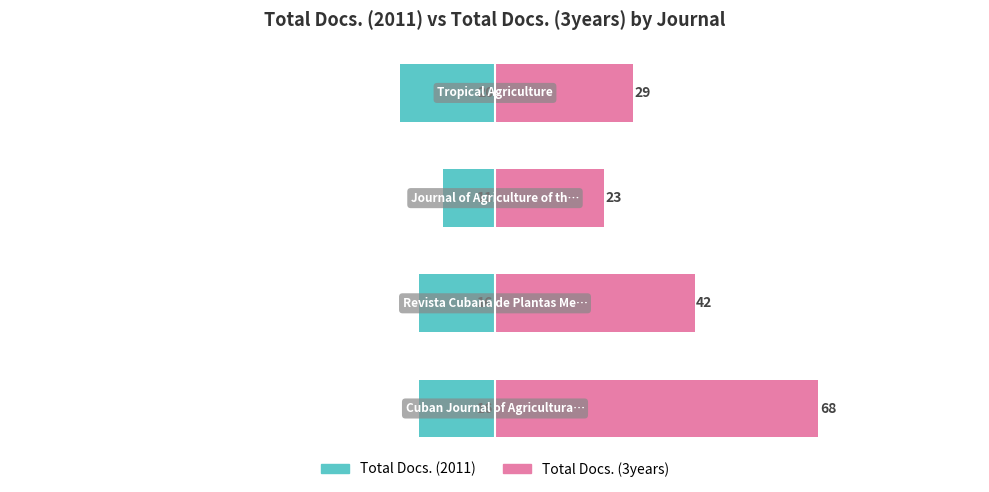

What is the average value of the Total Docs. (2011) series?

-16